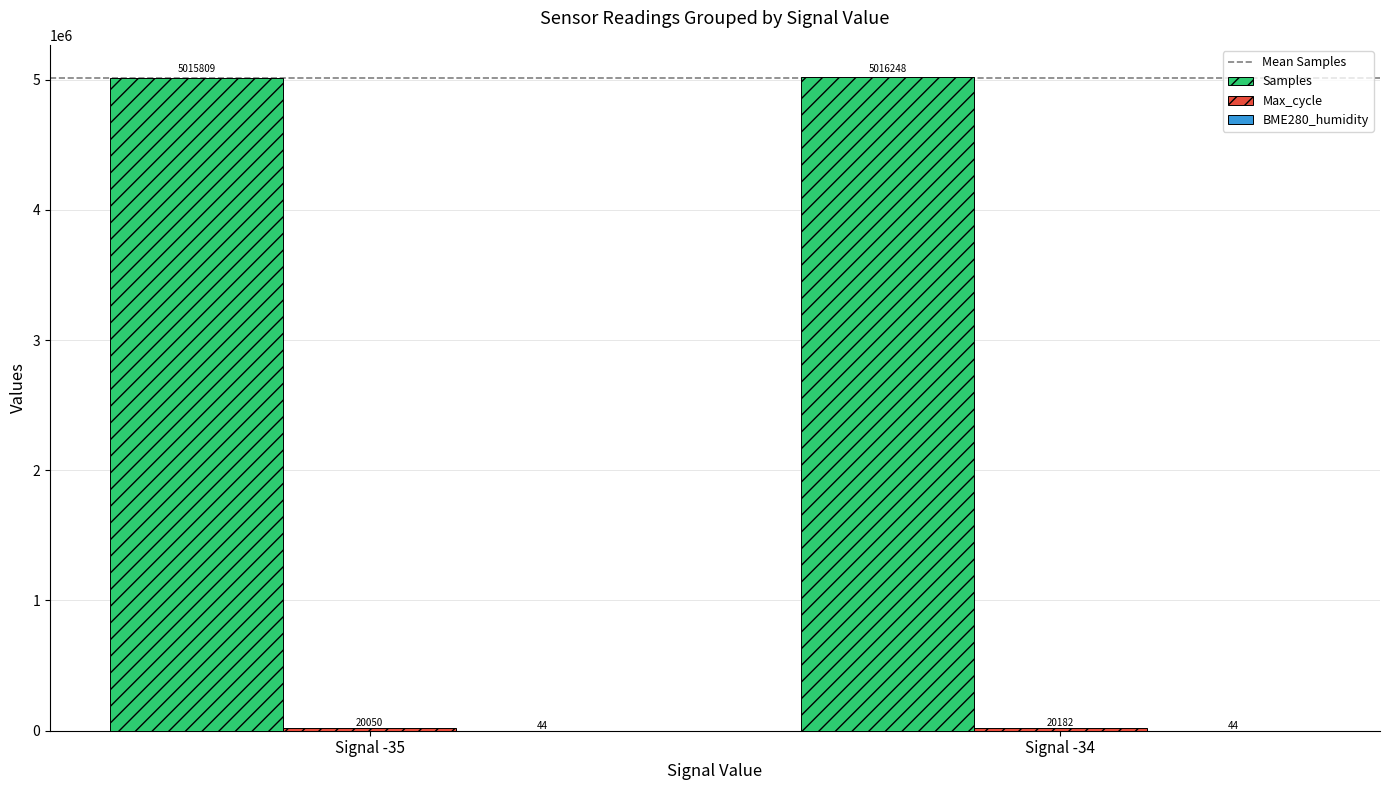

What is the greatest value displayed?

5016248.2